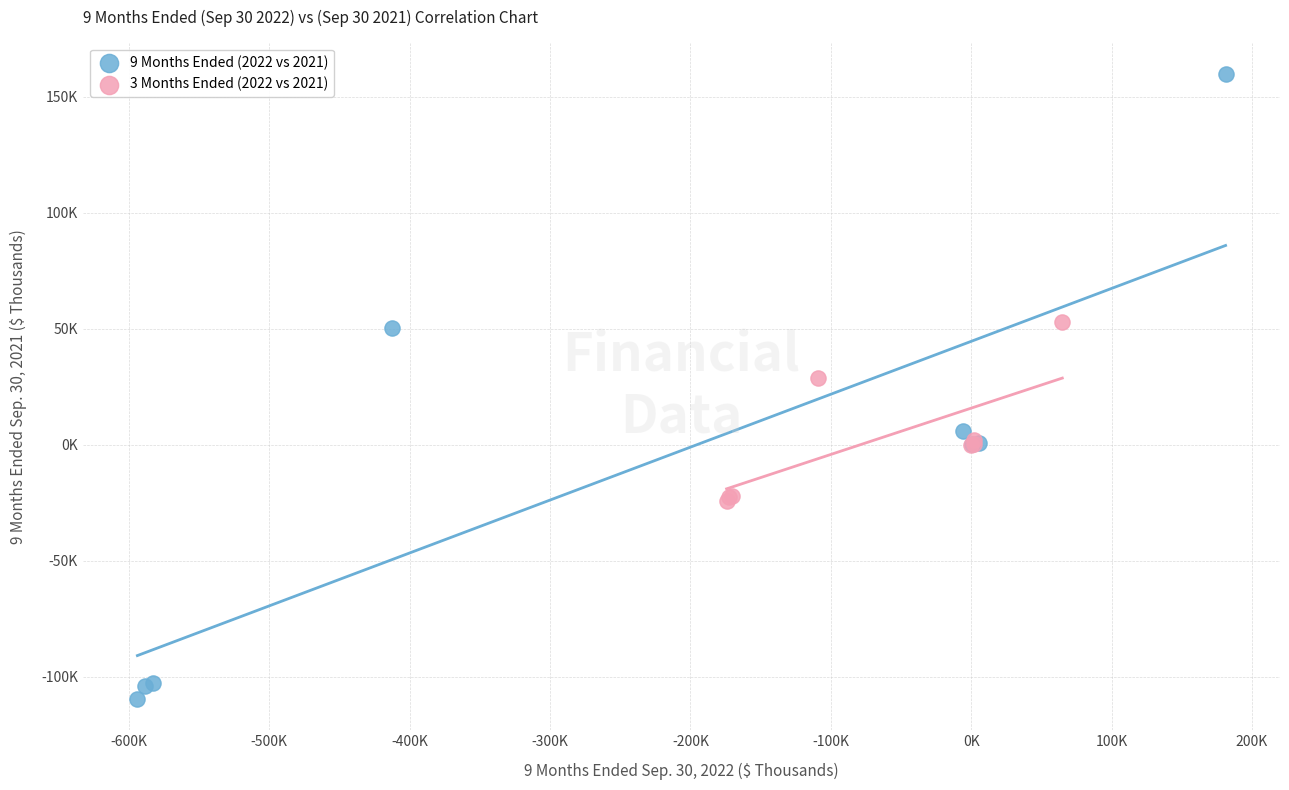

What are all the series names shown in the legend?

9 Months Ended (2022 vs 2021), 3 Months Ended (2022 vs 2021)